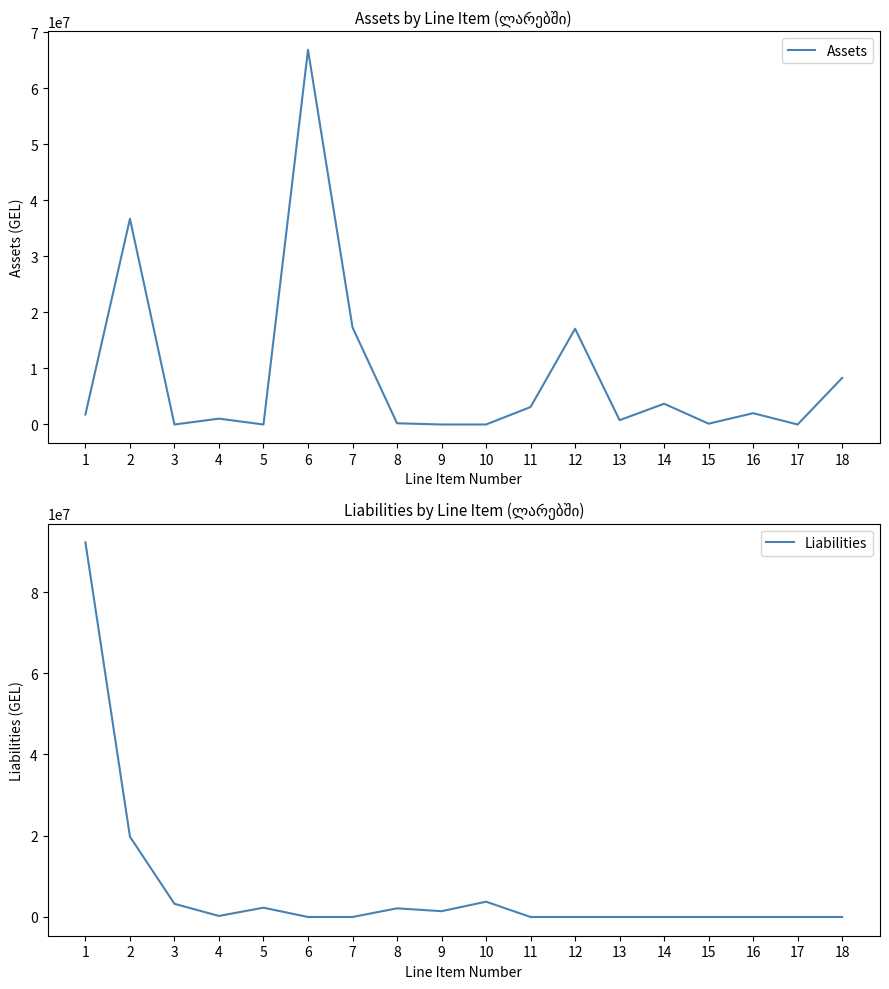

What are all the series names shown in the legend?

Assets, Liabilities